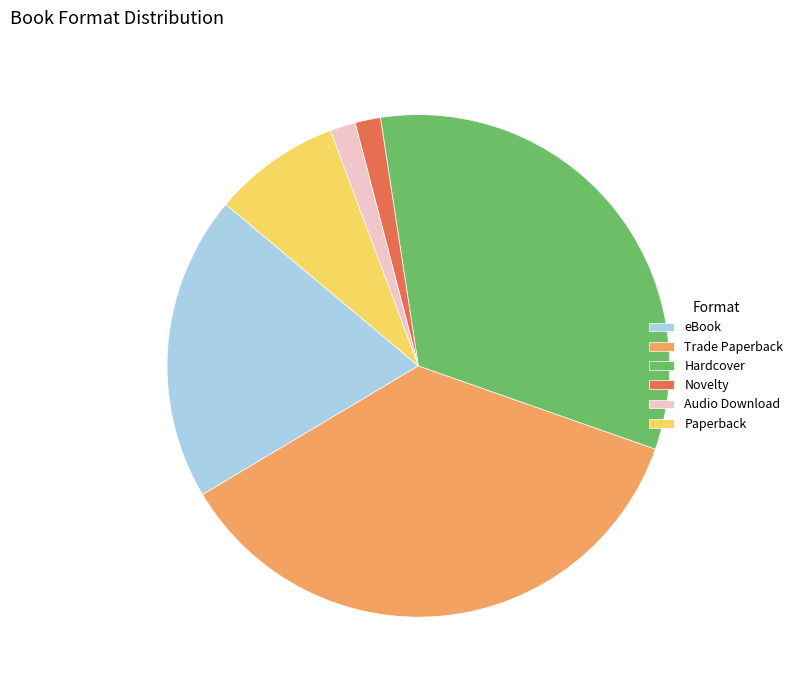

What is the ratio of the value at Trade Paperback to the value at Audio Download?

22.0